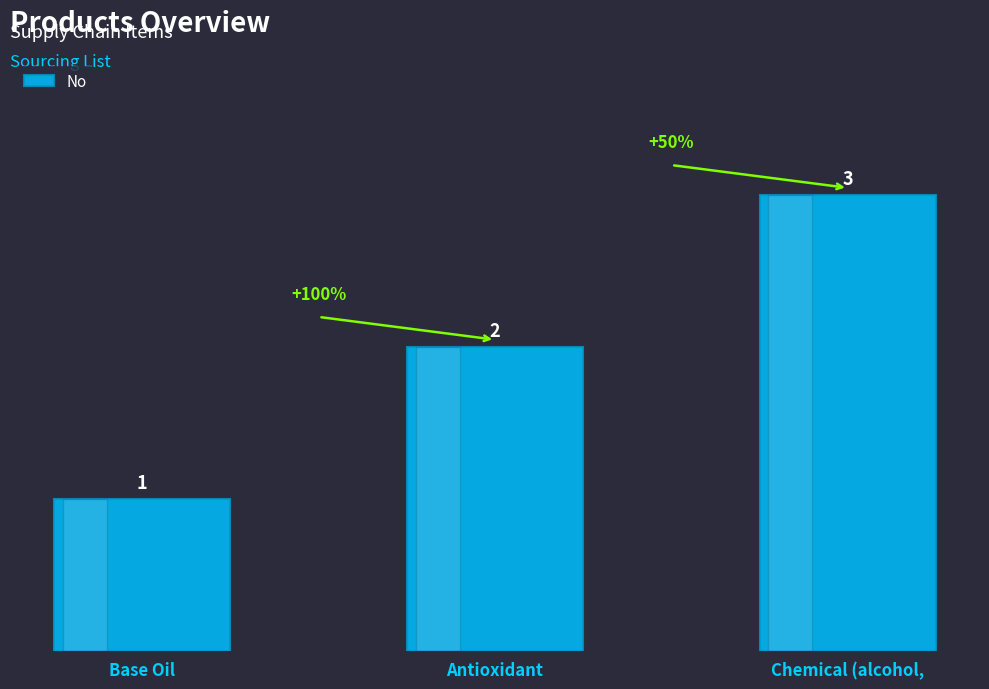

What is the label of the 2nd bar from the left?

Antioxidant